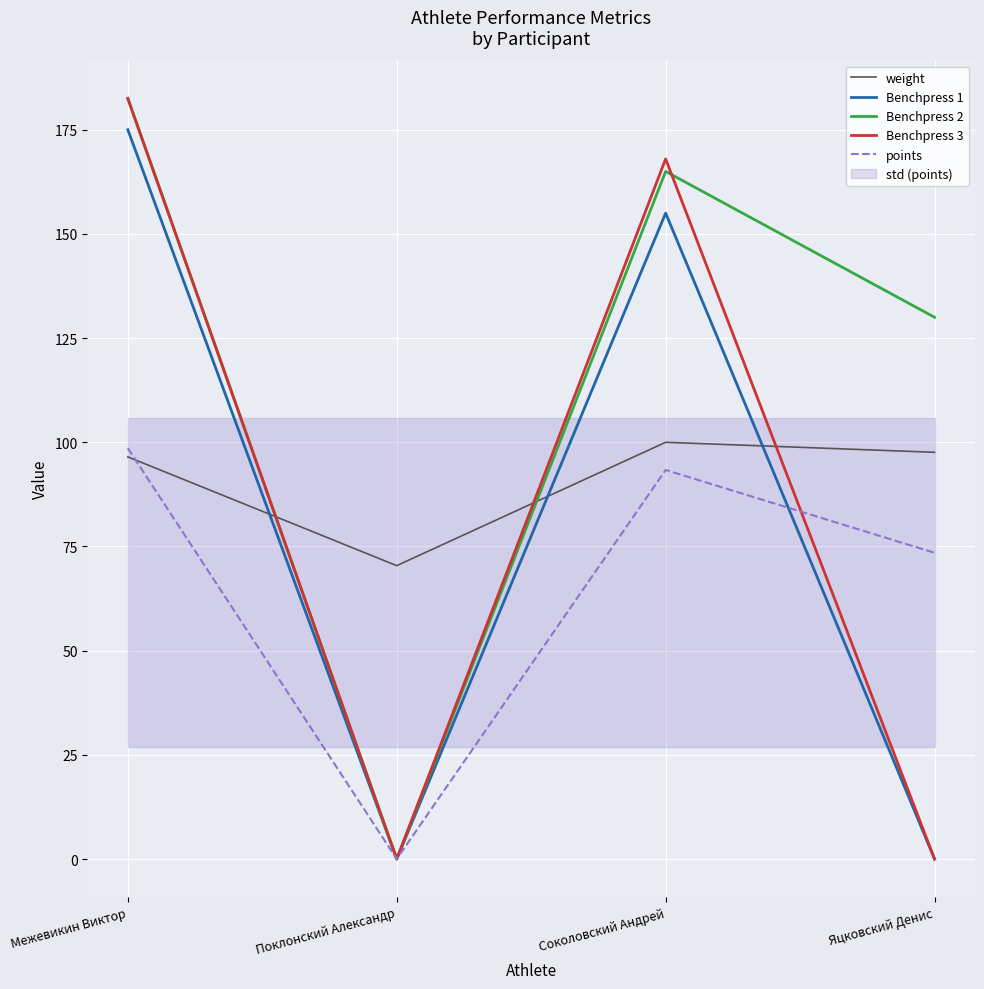

Is it true that Benchpress 3 equals 182.5 at Межевикин Виктор?

True